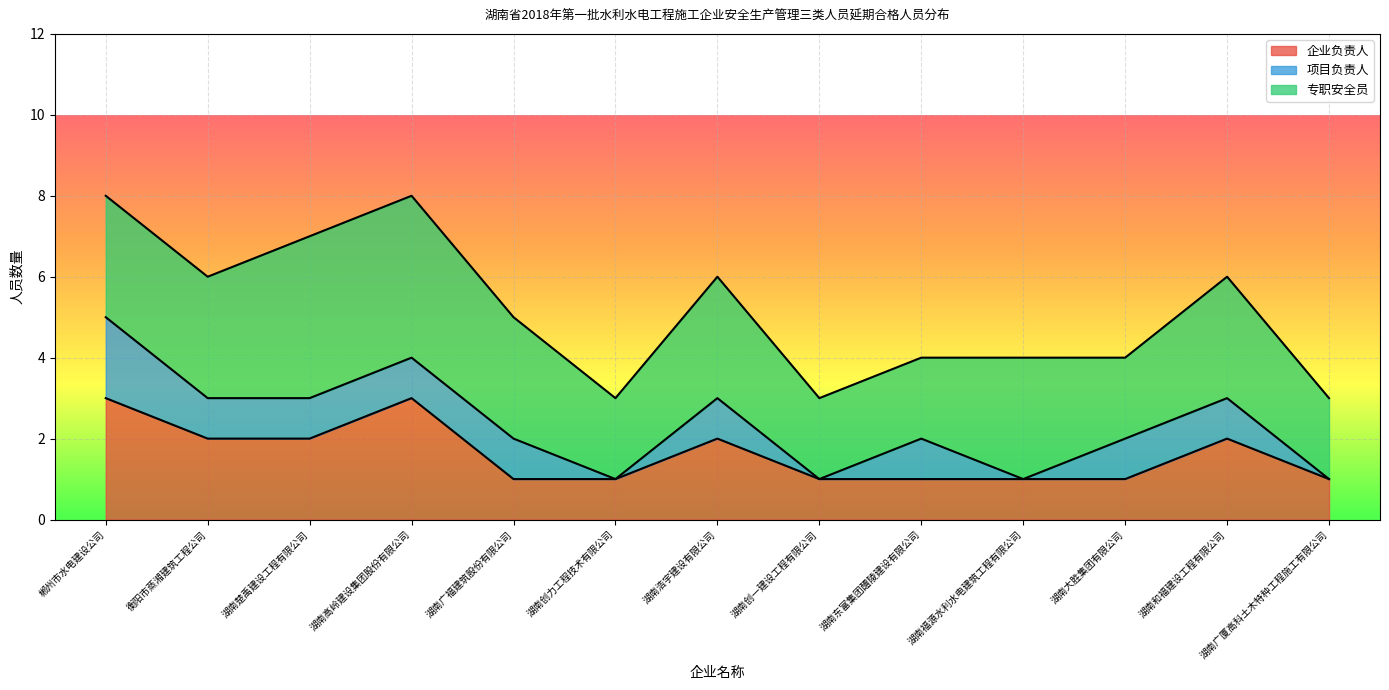

What is the difference between the highest and lowest values at 湖南大胜集团有限公司?

1